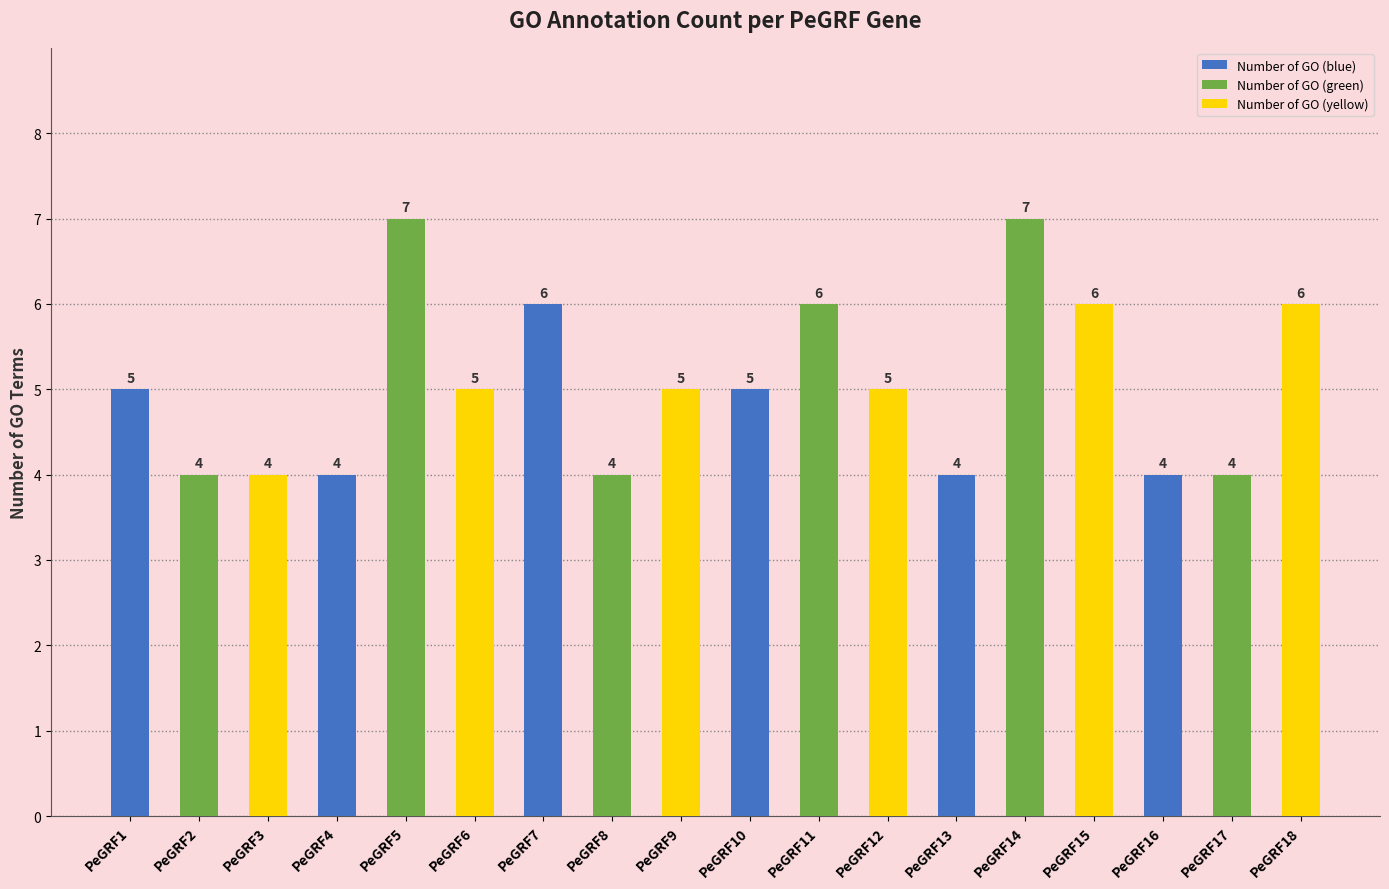

The value at PeGRF8 is 4. True or false?

True